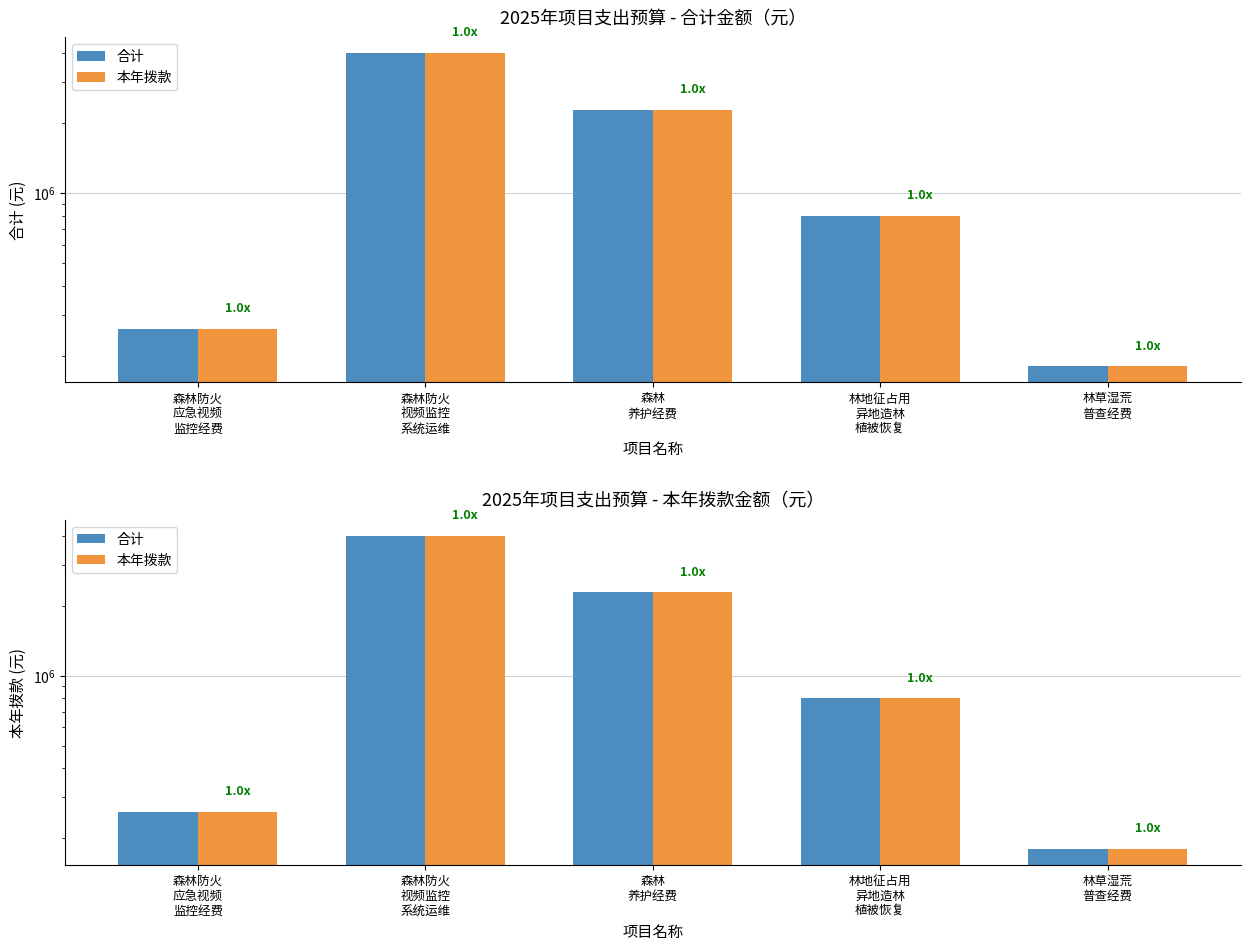

What is the highest value of the 本年拨款 series?

4000000